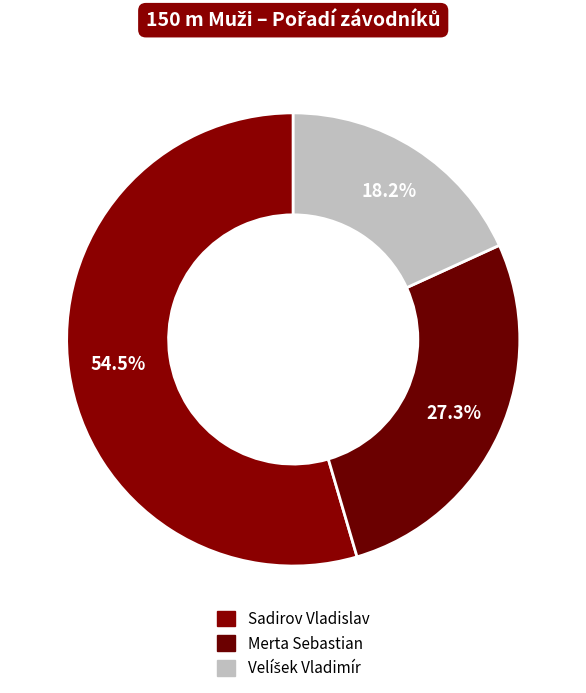

Count the number of slices in the pie.

3